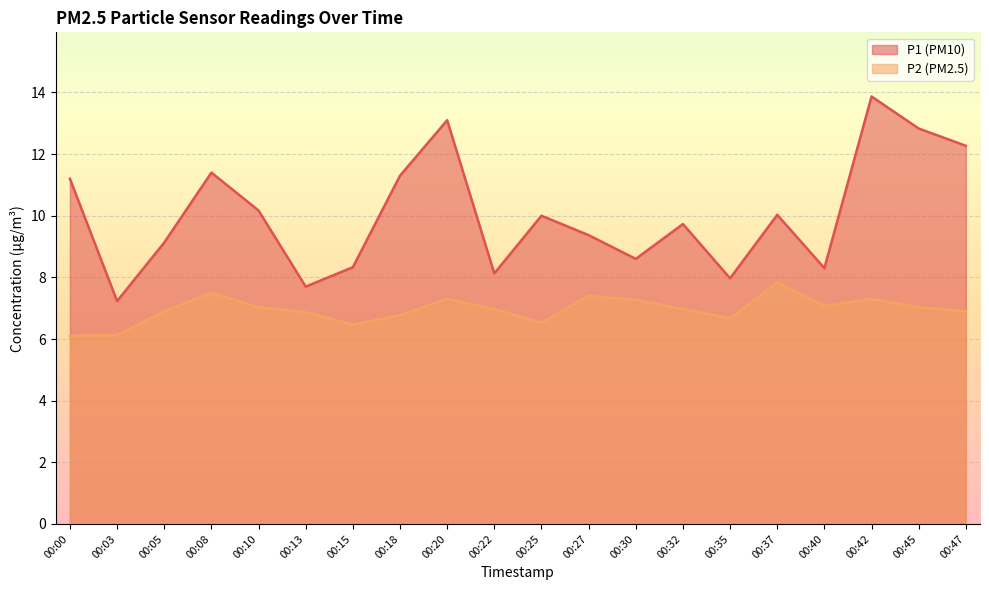

True or false: P1 and P2 intersect in this chart.

False